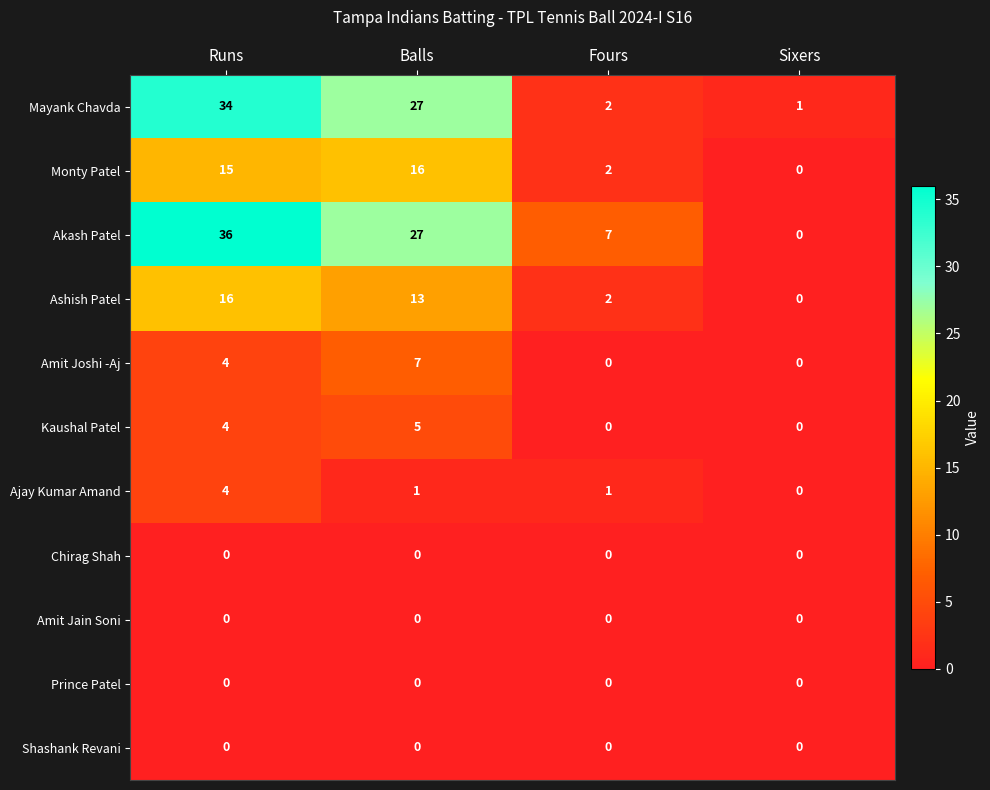

At which label is Akash Patel closest to 18?

Balls